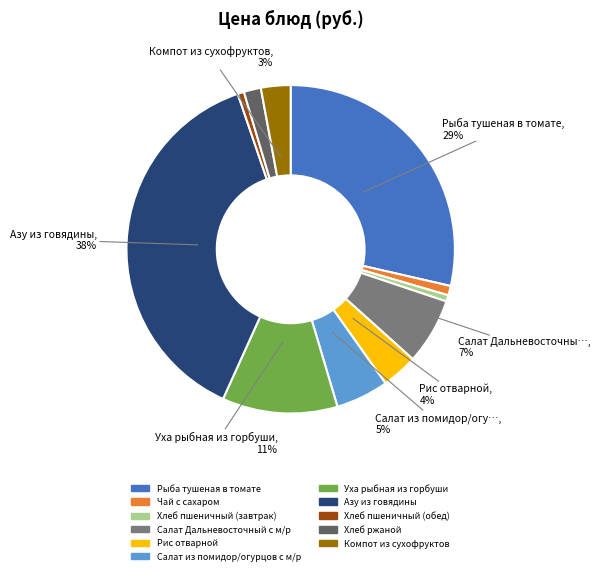

True or false: Салат из помидор/огурцов с м/р accounts for 17% of the total.

False